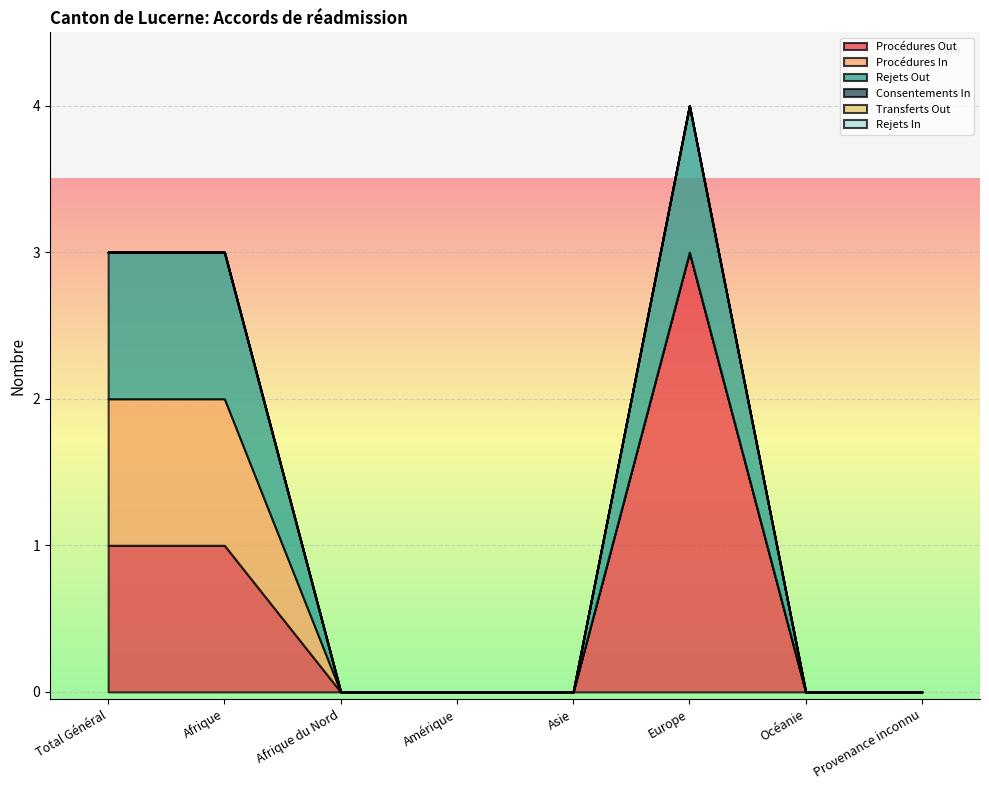

Where is Consentements In nearest to the value 0?

Total Général